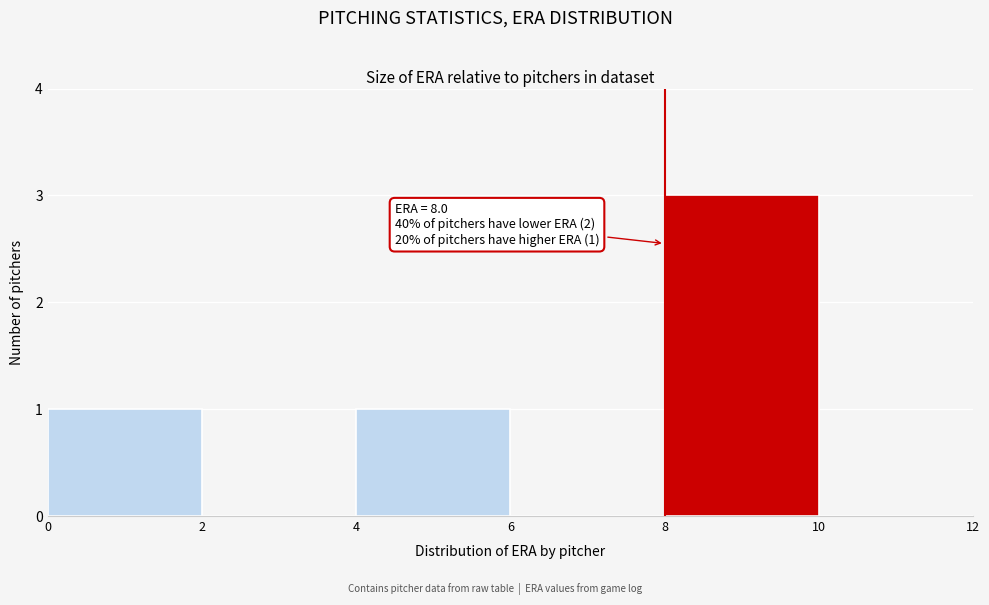

Which range on the x-axis has the tallest bar?

8 to 10